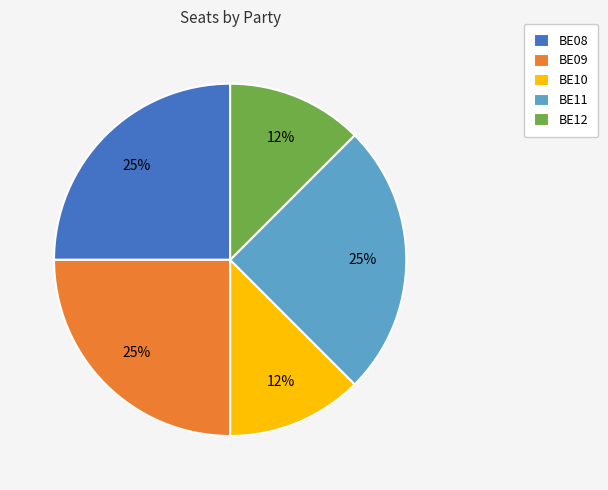

To the nearest percent, what portion does BE11 represent?

25%